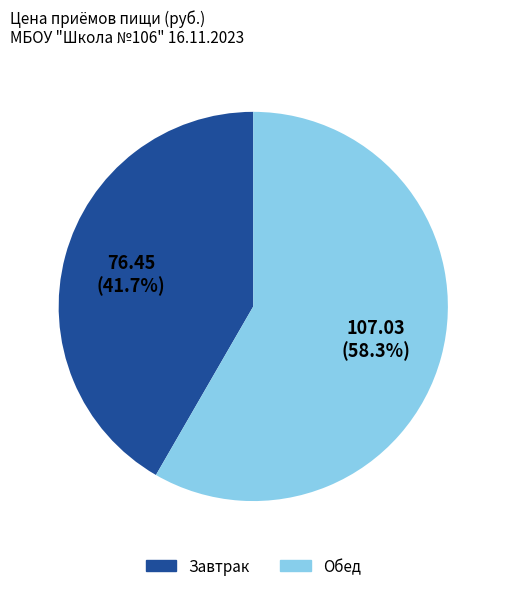

Which category accounts for the majority?

Обед